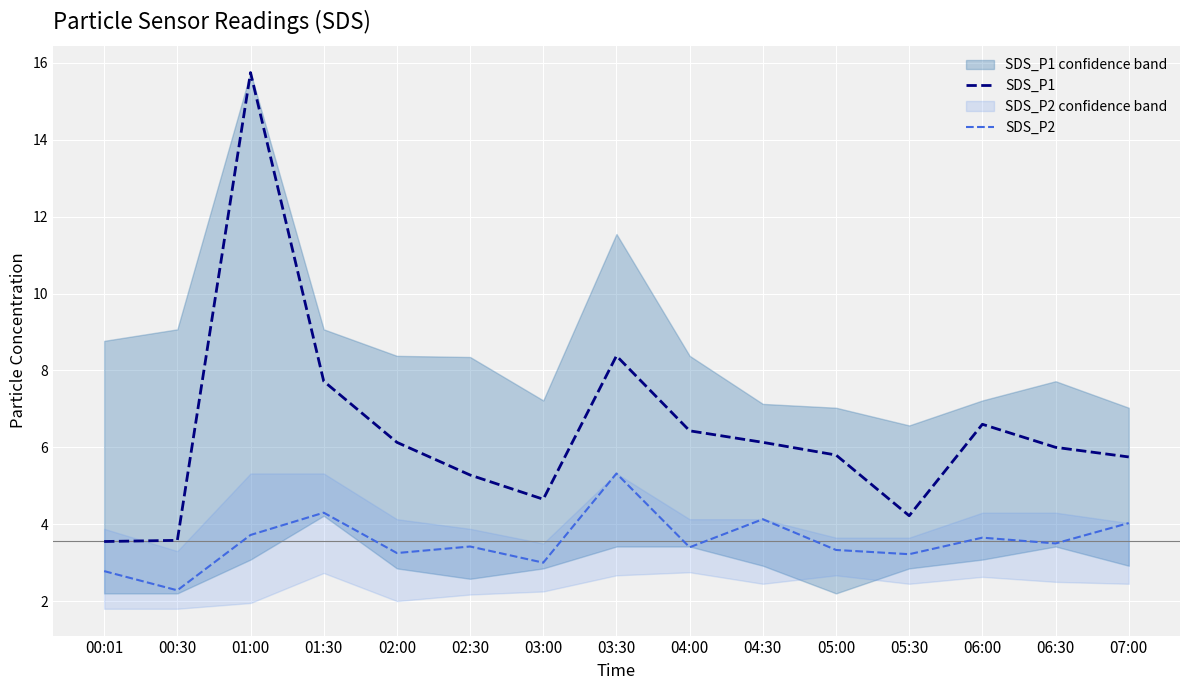

What is the difference between the highest and lowest values at 06:30?

2.5